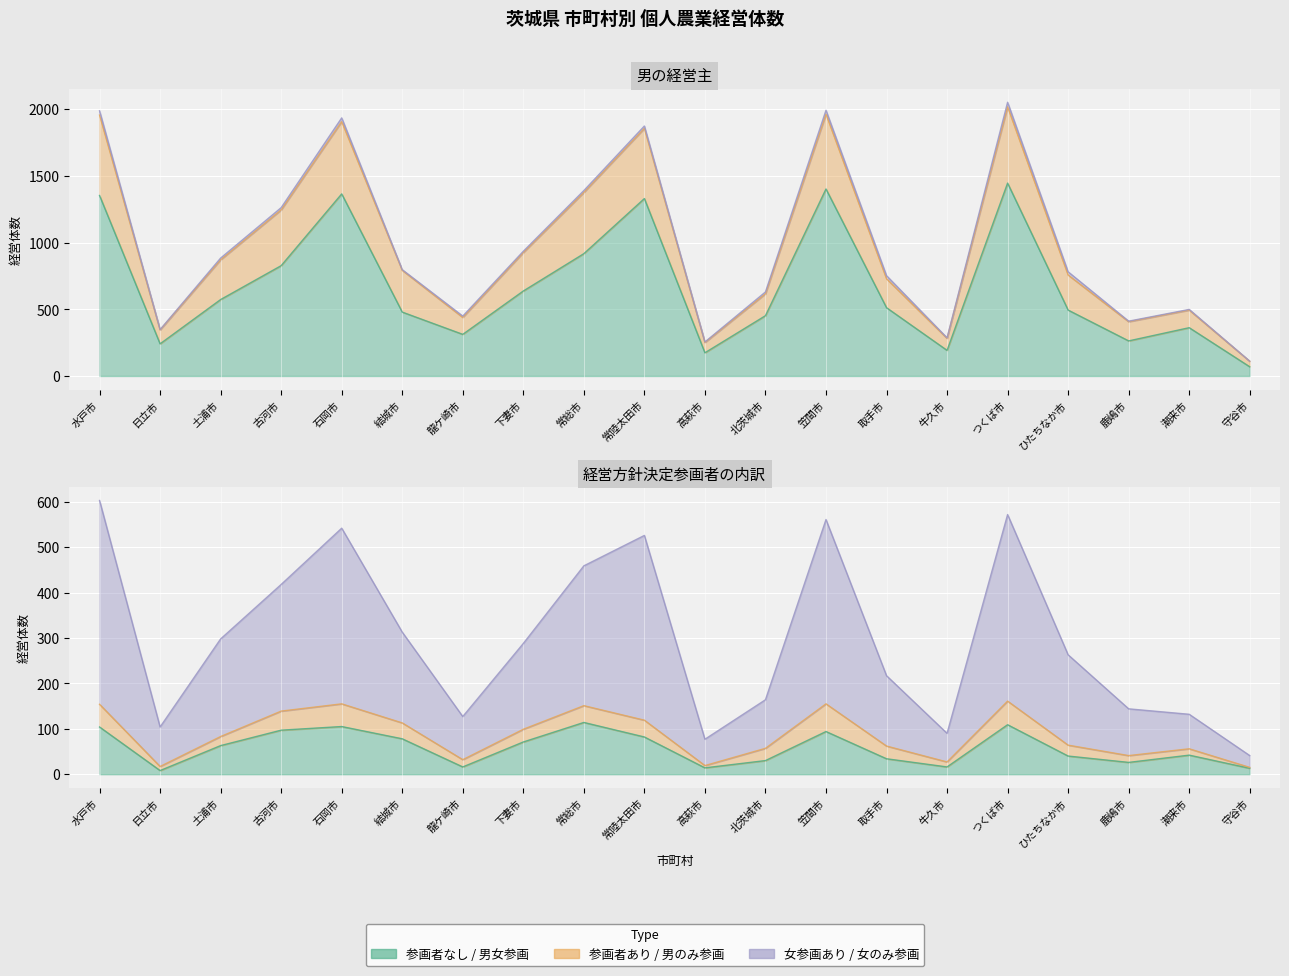

What is the maximum value shown in the chart?

2018